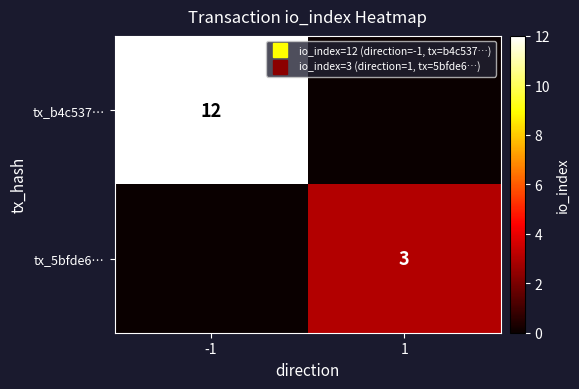

The tx_b4c537… series shows -4 at 1. True or false?

False